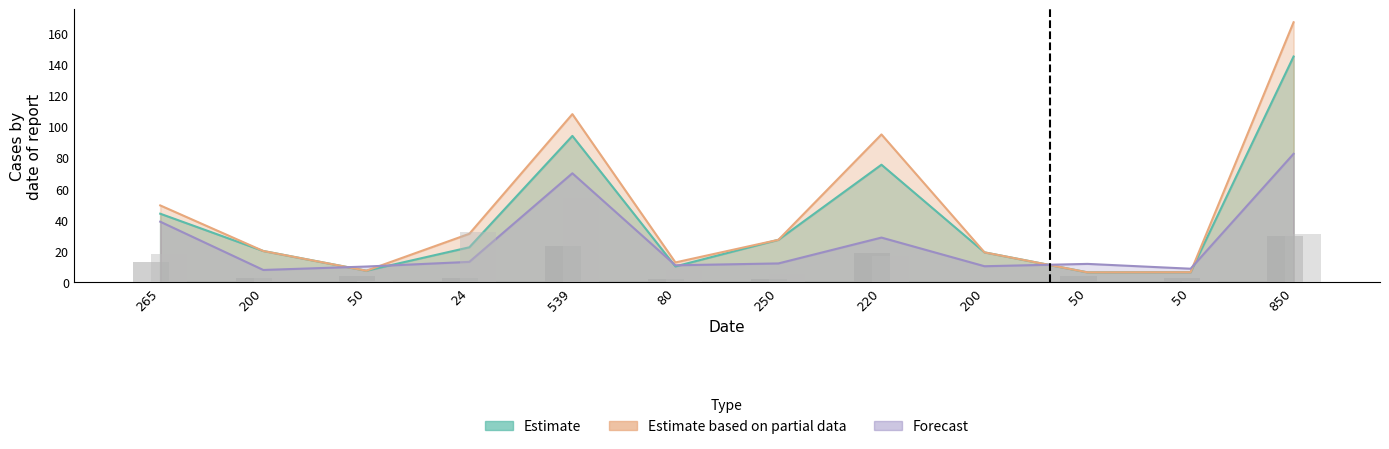

At which label does Estimate reach its minimum?

50